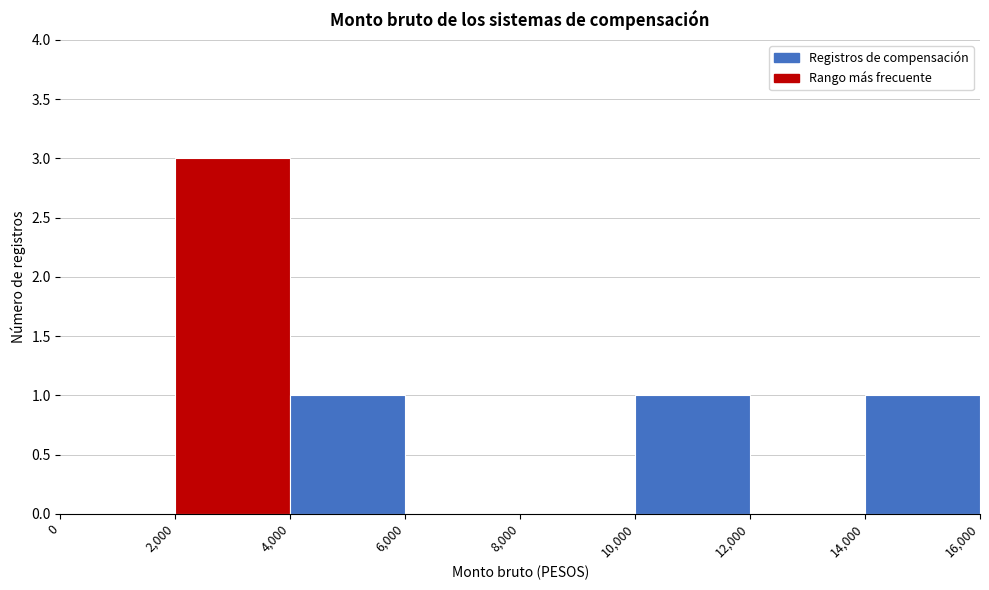

How tall is the bar that spans 10,000 to 12,000 on the x-axis? The values are not printed on the chart, so give them approximately, as read against the axis.

1